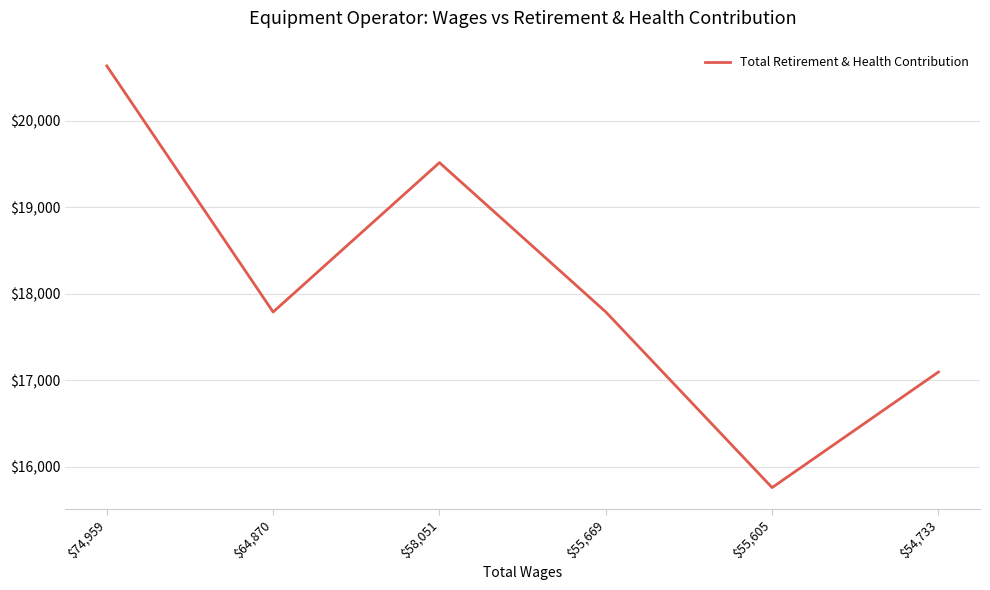

What is the sum of all values?

108595